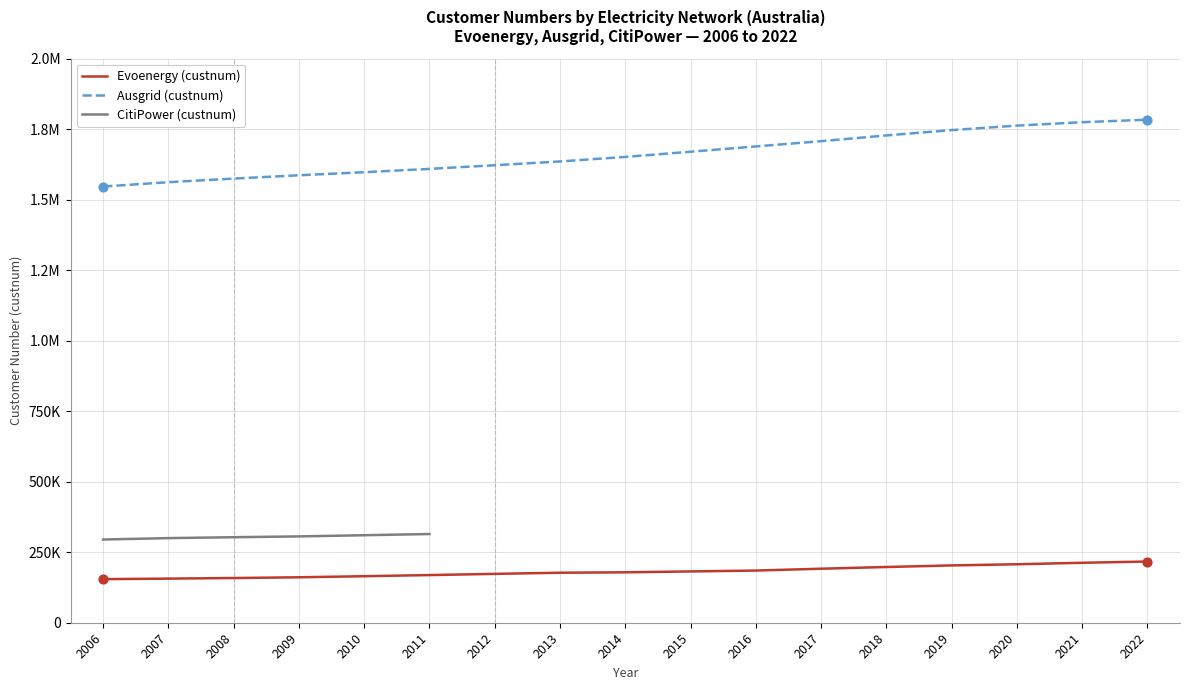

What is the total value across all series at 2021?

1986709.0